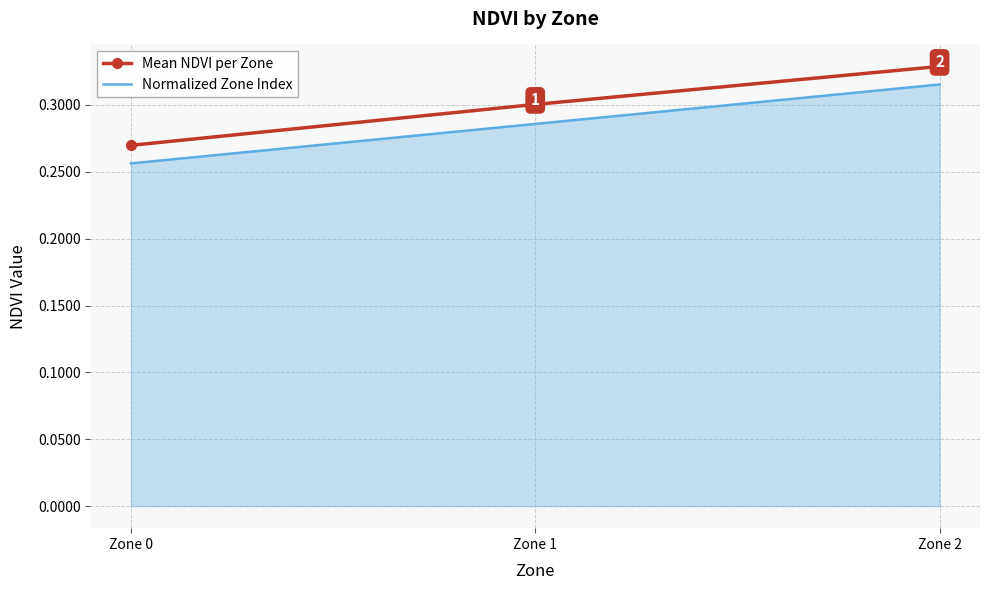

The Mean NDVI per Zone series shows 0.2 at Zone 0. True or false?

False